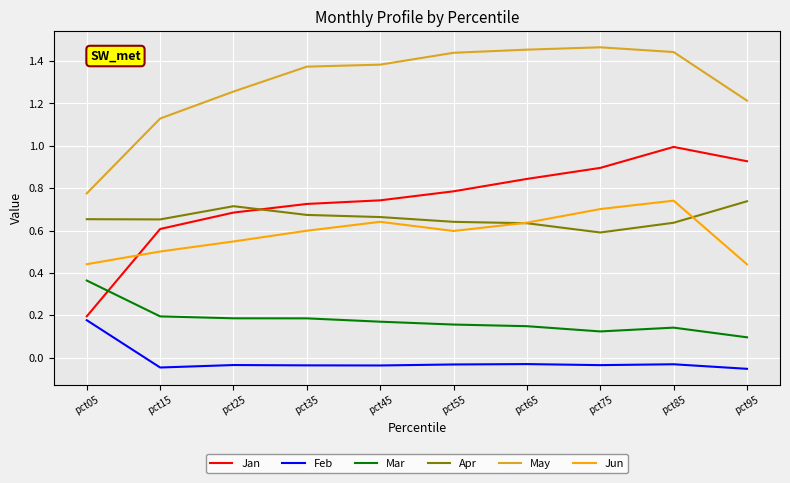

Which series has the widest spread of values?

Jan